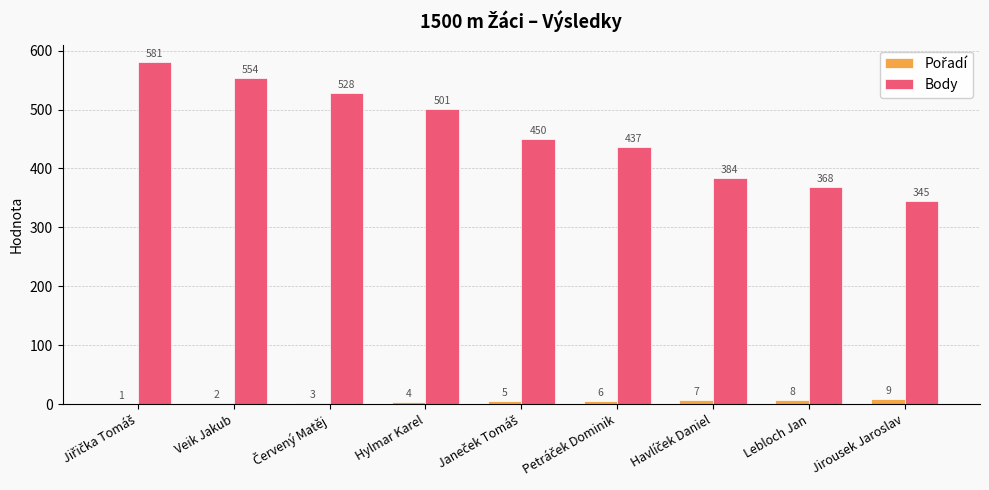

What is the maximum value shown in the chart?

581